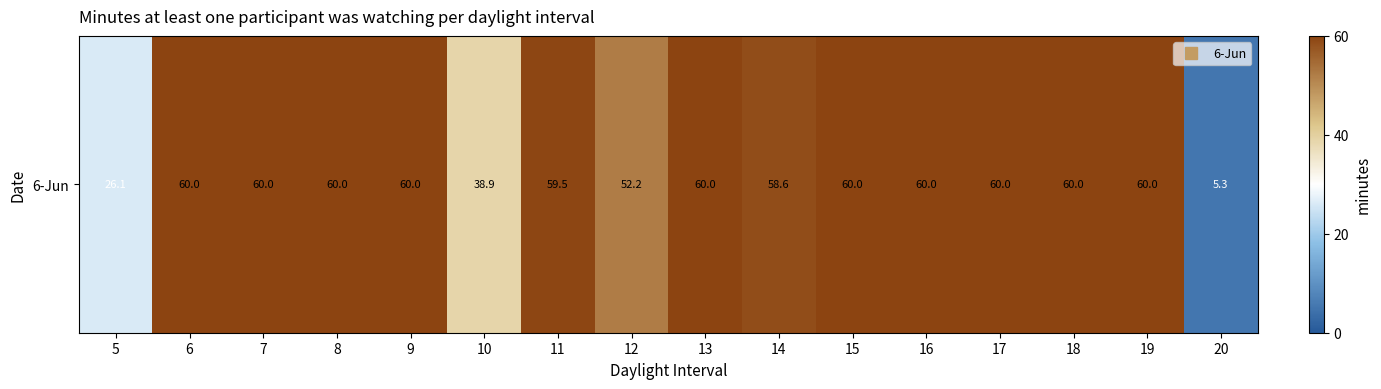

What is the difference between the second highest and second lowest values?

33.9